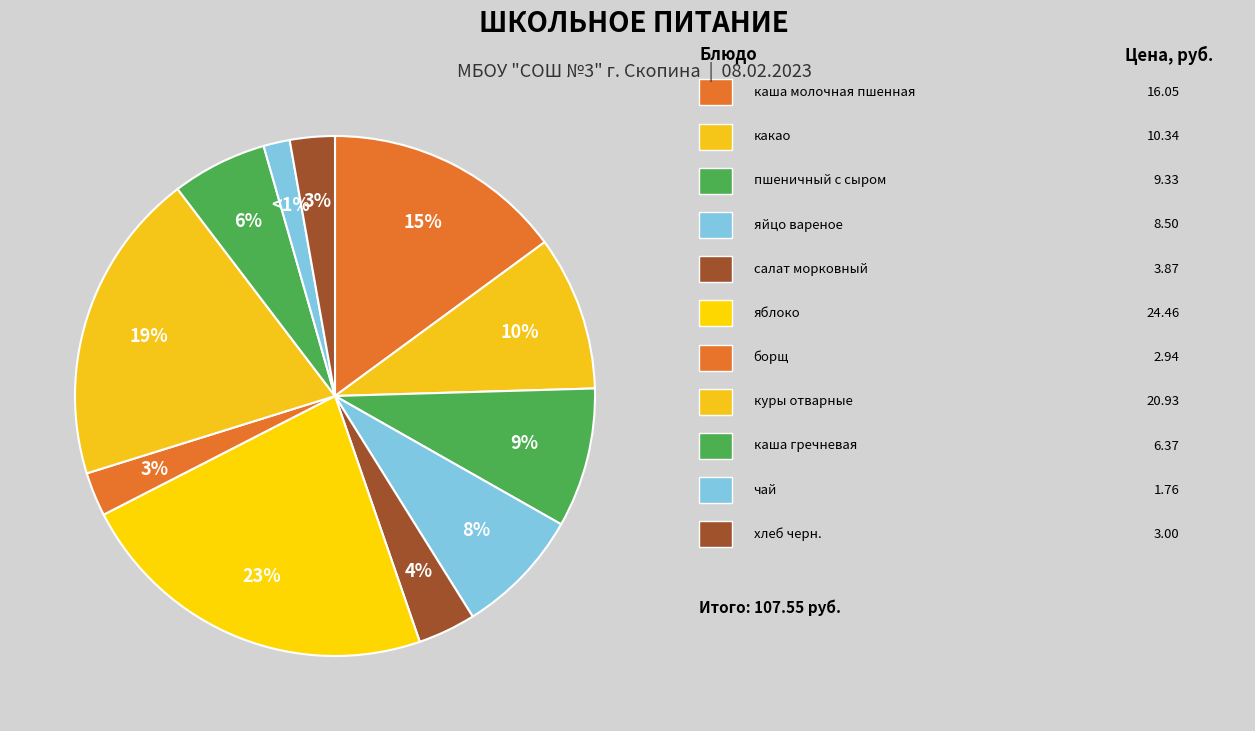

What is the smallest slice in the pie chart?

чай